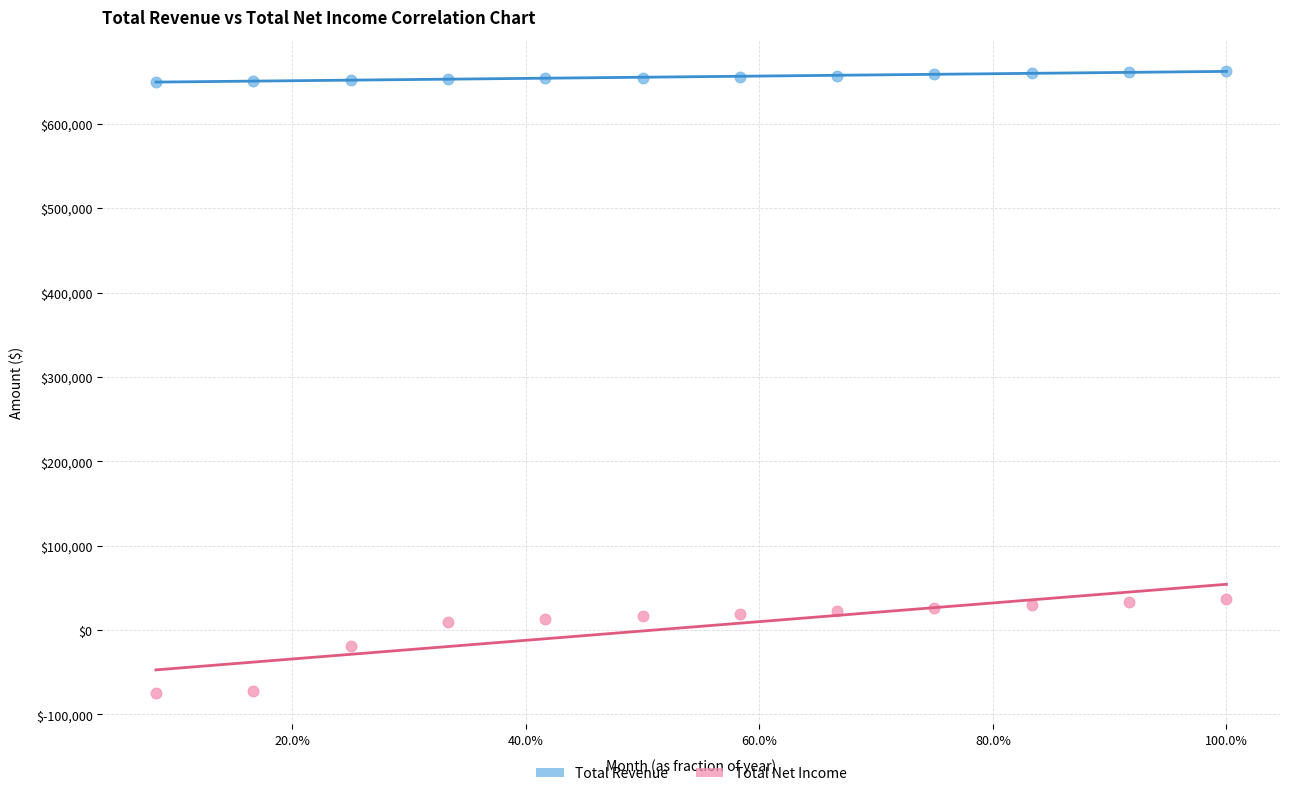

Which series has the widest spread of Y values?

Total Net Income